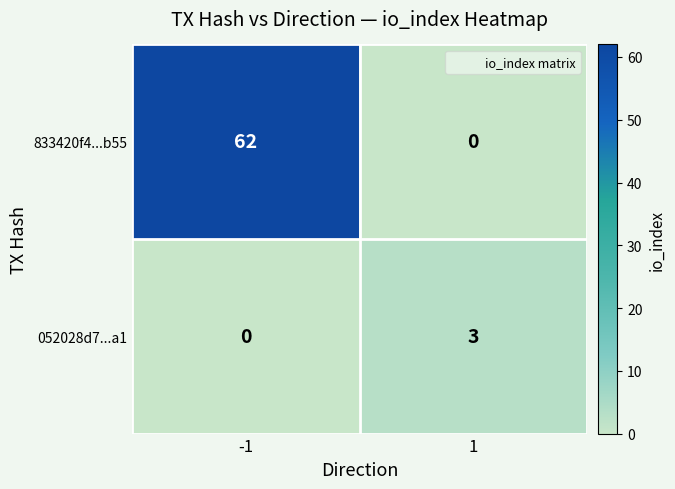

Reading left to right, list all the values displayed in this chart.

833420f4...b55: 62	0
052028d7...a1: 0	3